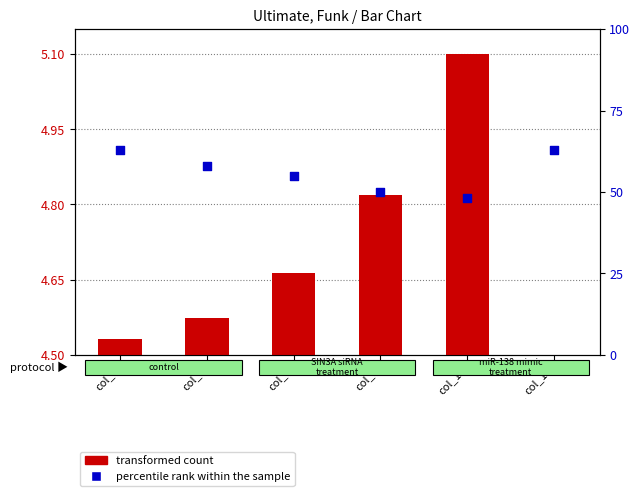

Which series has the largest total across all categories?

percentile rank within the sample